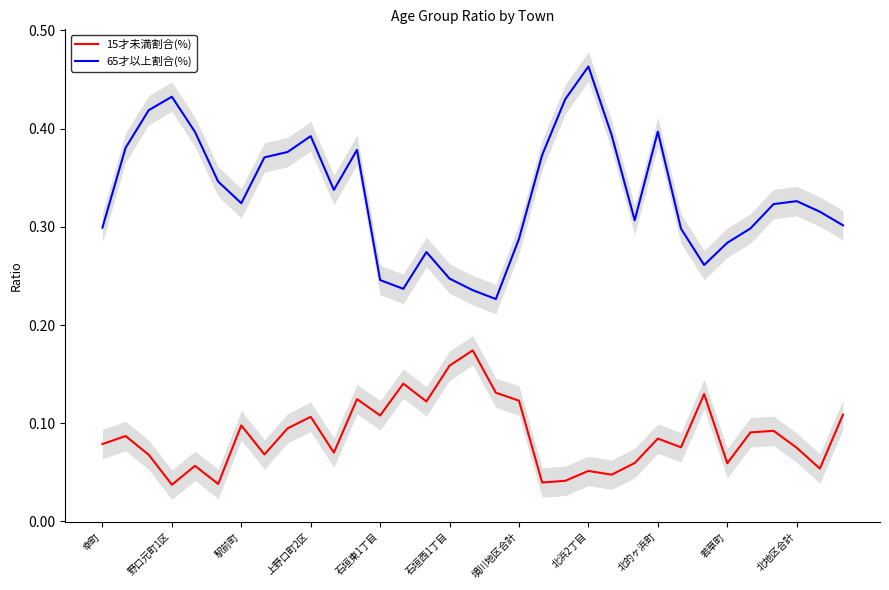

Is it true that 15才未満割合(%) equals 0.1 at 19?

False